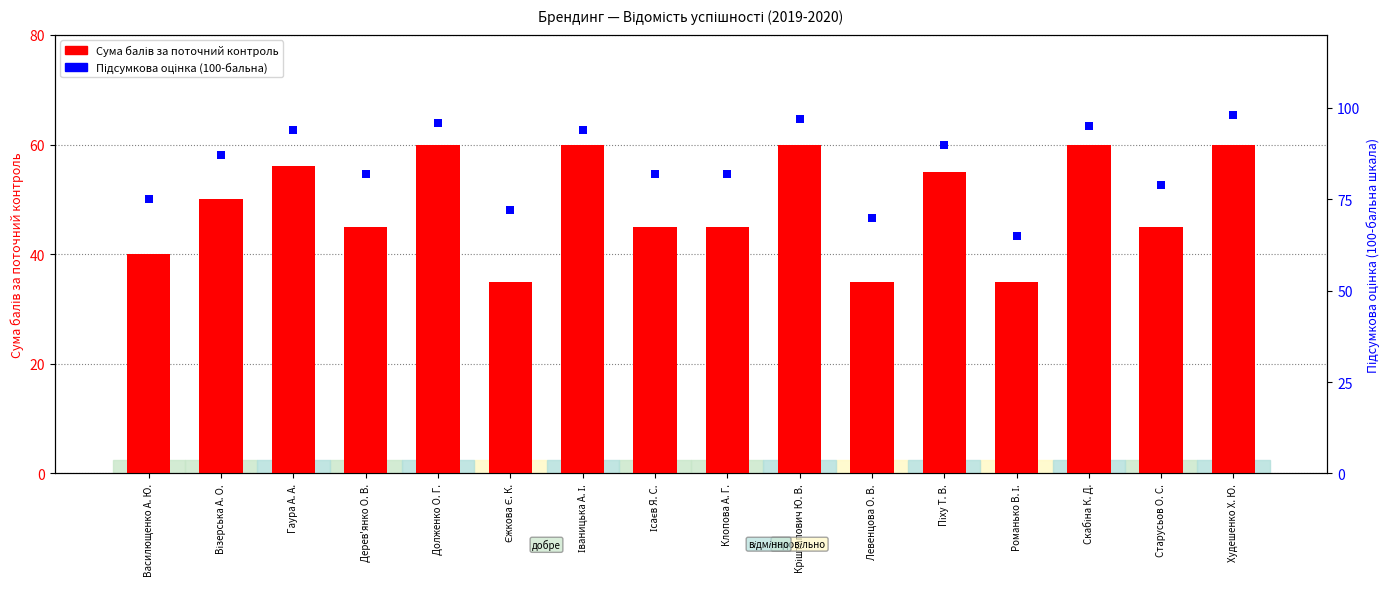

Which series has the largest total across all categories?

Підсумкова оцінка (100-бальна)